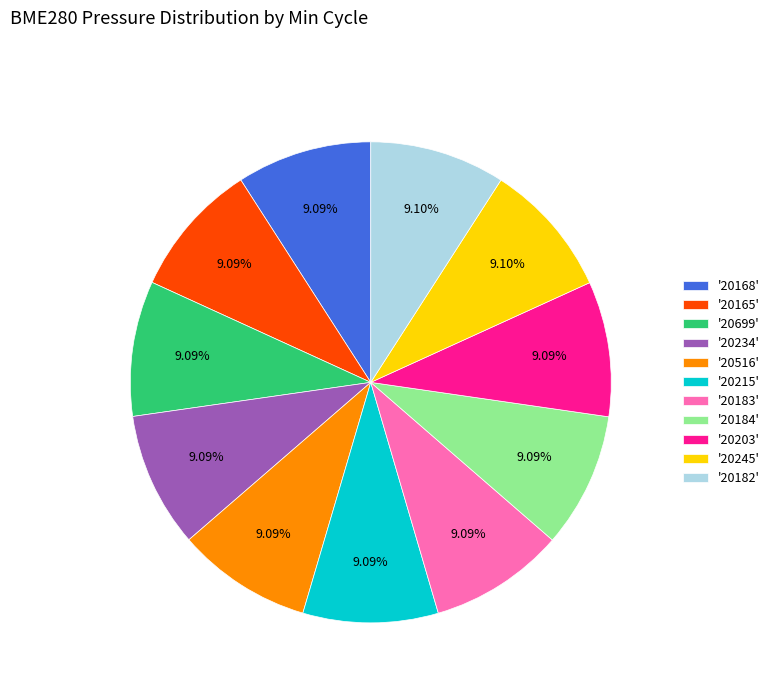

Combined, do '20215' and '20182' account for over 50%?

No